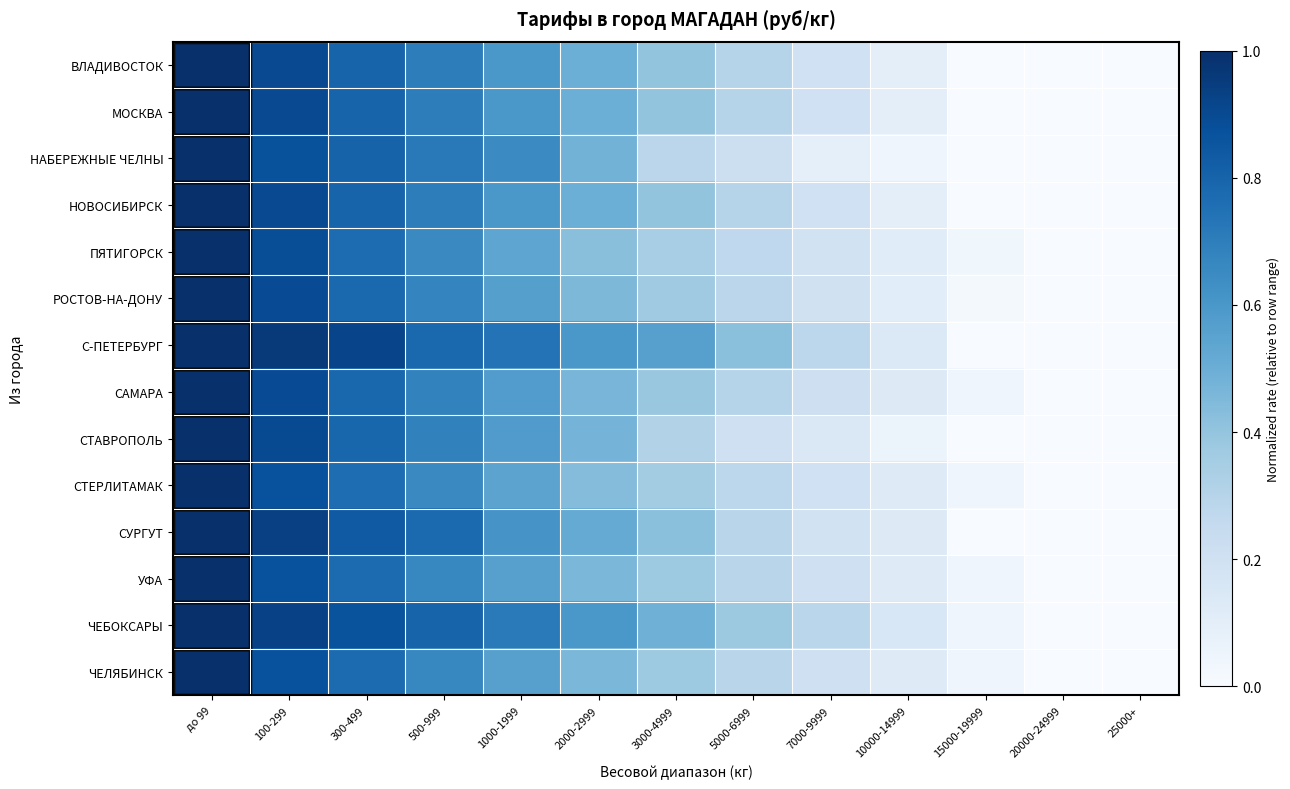

Reading left to right, list all the values displayed in this chart.

ВЛАДИВОСТОК: до 99=1.0	100-299=0.9	300-499=0.8	500-999=0.7	1000-1999=0.6	2000-2999=0.5	3000-4999=0.4	5000-6999=0.3	7000-9999=0.2	10000-14999=0.1	15000-19999=0.0	20000-24999=0.0	25000+=0.0
МОСКВА: до 99=1.0	100-299=0.9	300-499=0.8	500-999=0.7	1000-1999=0.6	2000-2999=0.5	3000-4999=0.4	5000-6999=0.3	7000-9999=0.2	10000-14999=0.1	15000-19999=0.0	20000-24999=0.0	25000+=0.0
НАБЕРЕЖНЫЕ ЧЕЛНЫ: до 99=1.0	100-299=0.9	300-499=0.8	500-999=0.7	1000-1999=0.7	2000-2999=0.5	3000-4999=0.3	5000-6999=0.2	7000-9999=0.1	10000-14999=0.0	15000-19999=0.0	20000-24999=0.0	25000+=0.0
НОВОСИБИРСК: до 99=1.0	100-299=0.9	300-499=0.8	500-999=0.7	1000-1999=0.6	2000-2999=0.5	3000-4999=0.4	5000-6999=0.3	7000-9999=0.2	10000-14999=0.1	15000-19999=0.0	20000-24999=0.0	25000+=0.0
ПЯТИГОРСК: до 99=1.0	100-299=0.9	300-499=0.8	500-999=0.7	1000-1999=0.5	2000-2999=0.4	3000-4999=0.3	5000-6999=0.3	7000-9999=0.2	10000-14999=0.1	15000-19999=0.0	20000-24999=0.0	25000+=0.0
РОСТОВ-НА-ДОНУ: до 99=1.0	100-299=0.9	300-499=0.8	500-999=0.7	1000-1999=0.6	2000-2999=0.5	3000-4999=0.4	5000-6999=0.3	7000-9999=0.2	10000-14999=0.1	15000-19999=0.0	20000-24999=0.0	25000+=0.0
С-ПЕТЕРБУРГ: до 99=1.0	100-299=1.0	300-499=0.9	500-999=0.8	1000-1999=0.7	2000-2999=0.6	3000-4999=0.6	5000-6999=0.4	7000-9999=0.3	10000-14999=0.1	15000-19999=0.0	20000-24999=0.0	25000+=0.0
САМАРА: до 99=1.0	100-299=0.9	300-499=0.8	500-999=0.7	1000-1999=0.6	2000-2999=0.5	3000-4999=0.4	5000-6999=0.3	7000-9999=0.2	10000-14999=0.1	15000-19999=0.0	20000-24999=0.0	25000+=0.0
СТАВРОПОЛЬ: до 99=1.0	100-299=0.9	300-499=0.8	500-999=0.7	1000-1999=0.6	2000-2999=0.5	3000-4999=0.3	5000-6999=0.2	7000-9999=0.1	10000-14999=0.1	15000-19999=0.0	20000-24999=0.0	25000+=0.0
СТЕРЛИТАМАК: до 99=1.0	100-299=0.9	300-499=0.8	500-999=0.7	1000-1999=0.5	2000-2999=0.4	3000-4999=0.4	5000-6999=0.3	7000-9999=0.2	10000-14999=0.1	15000-19999=0.0	20000-24999=0.0	25000+=0.0
СУРГУТ: до 99=1.0	100-299=0.9	300-499=0.8	500-999=0.8	1000-1999=0.6	2000-2999=0.5	3000-4999=0.4	5000-6999=0.3	7000-9999=0.2	10000-14999=0.1	15000-19999=0.0	20000-24999=0.0	25000+=0.0
УФА: до 99=1.0	100-299=0.9	300-499=0.8	500-999=0.7	1000-1999=0.6	2000-2999=0.5	3000-4999=0.4	5000-6999=0.3	7000-9999=0.2	10000-14999=0.1	15000-19999=0.0	20000-24999=0.0	25000+=0.0
ЧЕБОКСАРЫ: до 99=1.0	100-299=0.9	300-499=0.9	500-999=0.8	1000-1999=0.7	2000-2999=0.6	3000-4999=0.5	5000-6999=0.4	7000-9999=0.3	10000-14999=0.2	15000-19999=0.0	20000-24999=0.0	25000+=0.0
ЧЕЛЯБИНСК: до 99=1.0	100-299=0.9	300-499=0.8	500-999=0.7	1000-1999=0.6	2000-2999=0.5	3000-4999=0.4	5000-6999=0.3	7000-9999=0.2	10000-14999=0.1	15000-19999=0.0	20000-24999=0.0	25000+=0.0